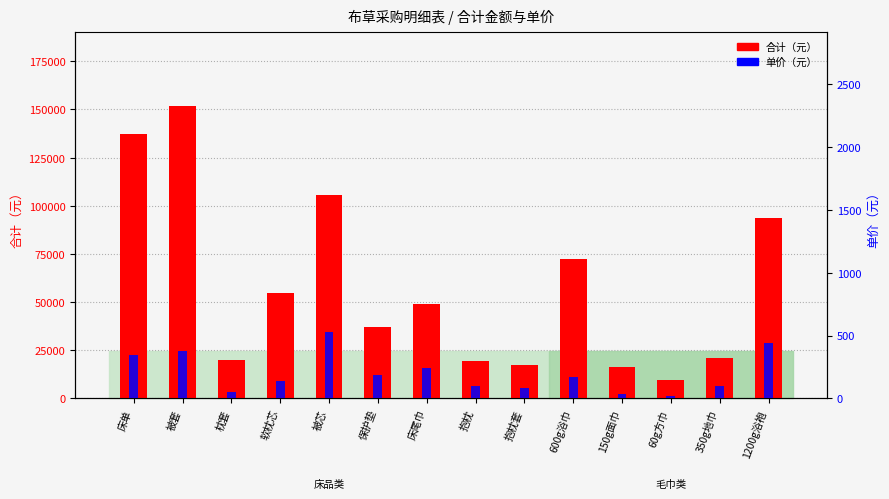

What is the label of the 5th bar from the left?

被芯